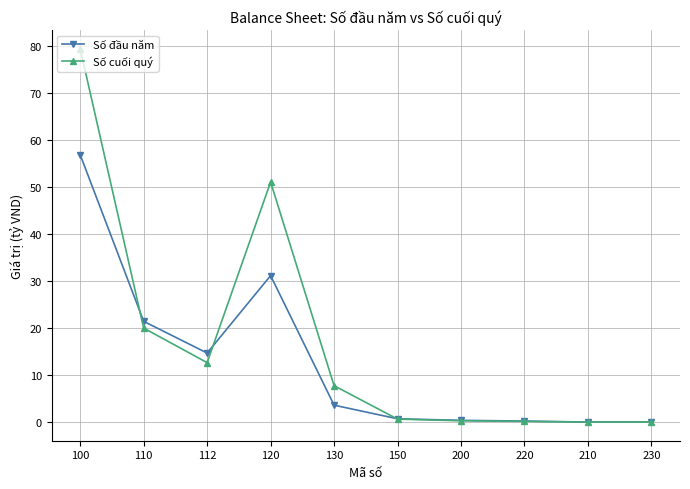

True or false: Số đầu năm has more than 0 points higher than both neighbors.

True